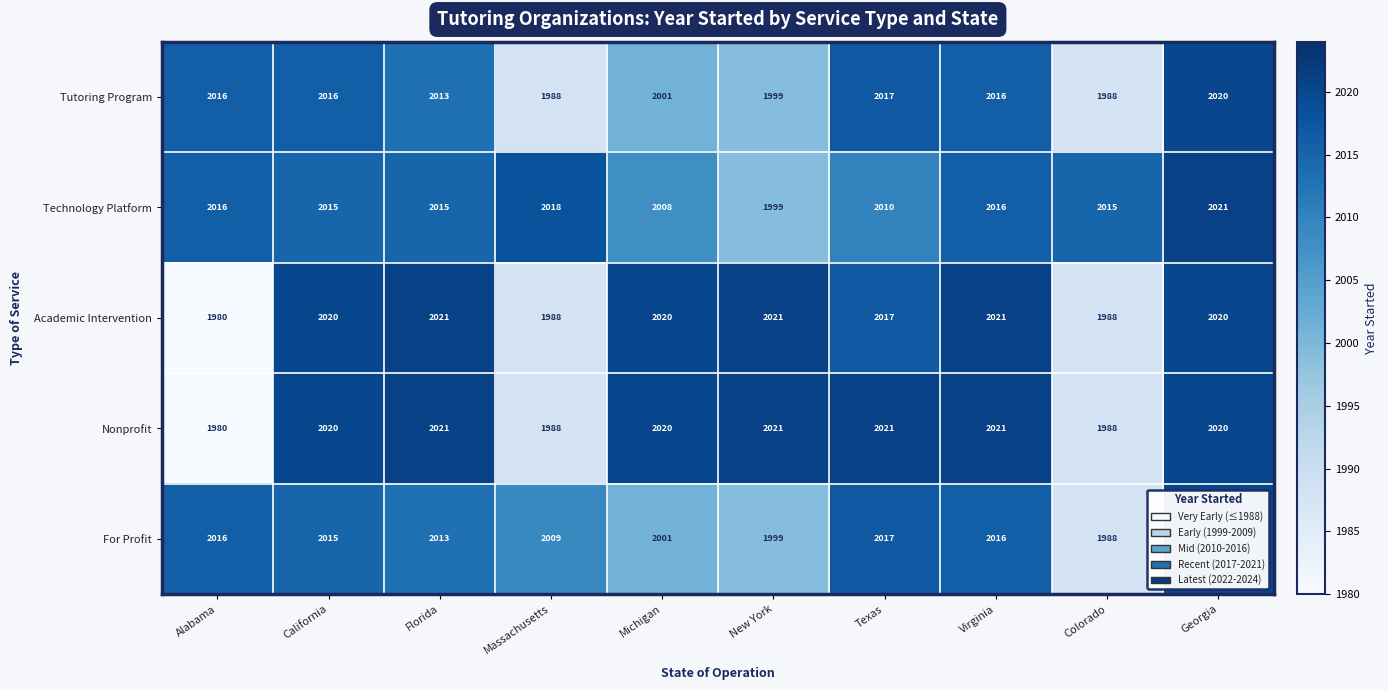

At how many categories does at least one series exceed 2014?

10